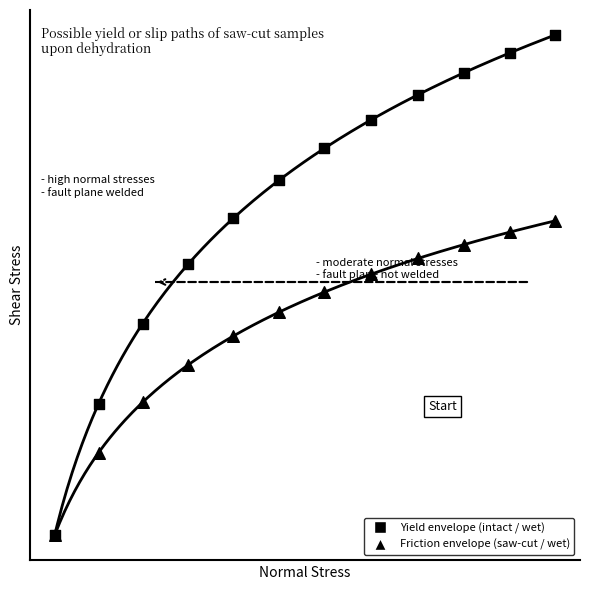

Which series has the largest total across all categories?

Yield envelope (intact / wet)